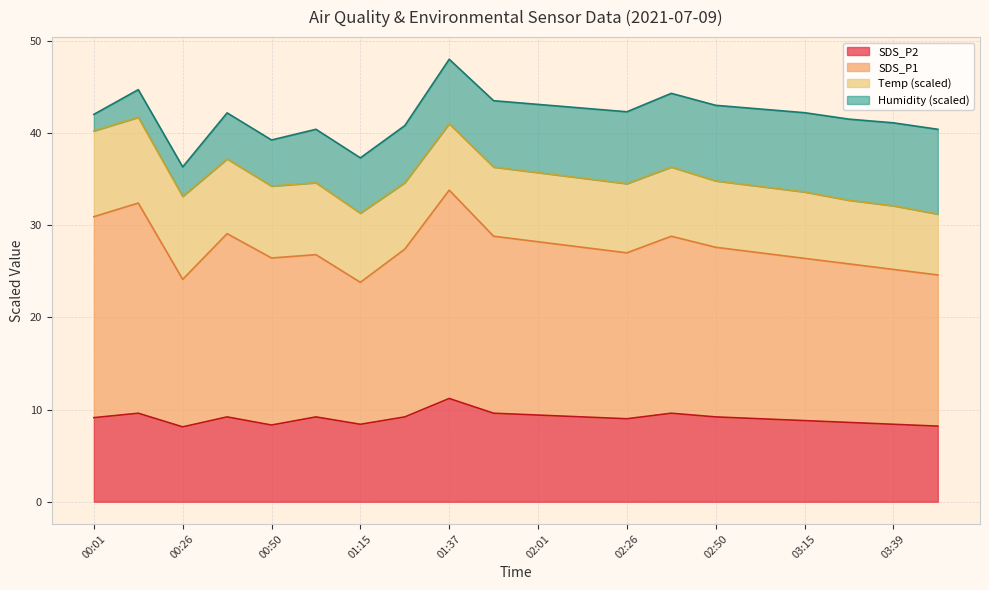

True or false: SDS_P1 and SDS_P2 cross at least once.

False